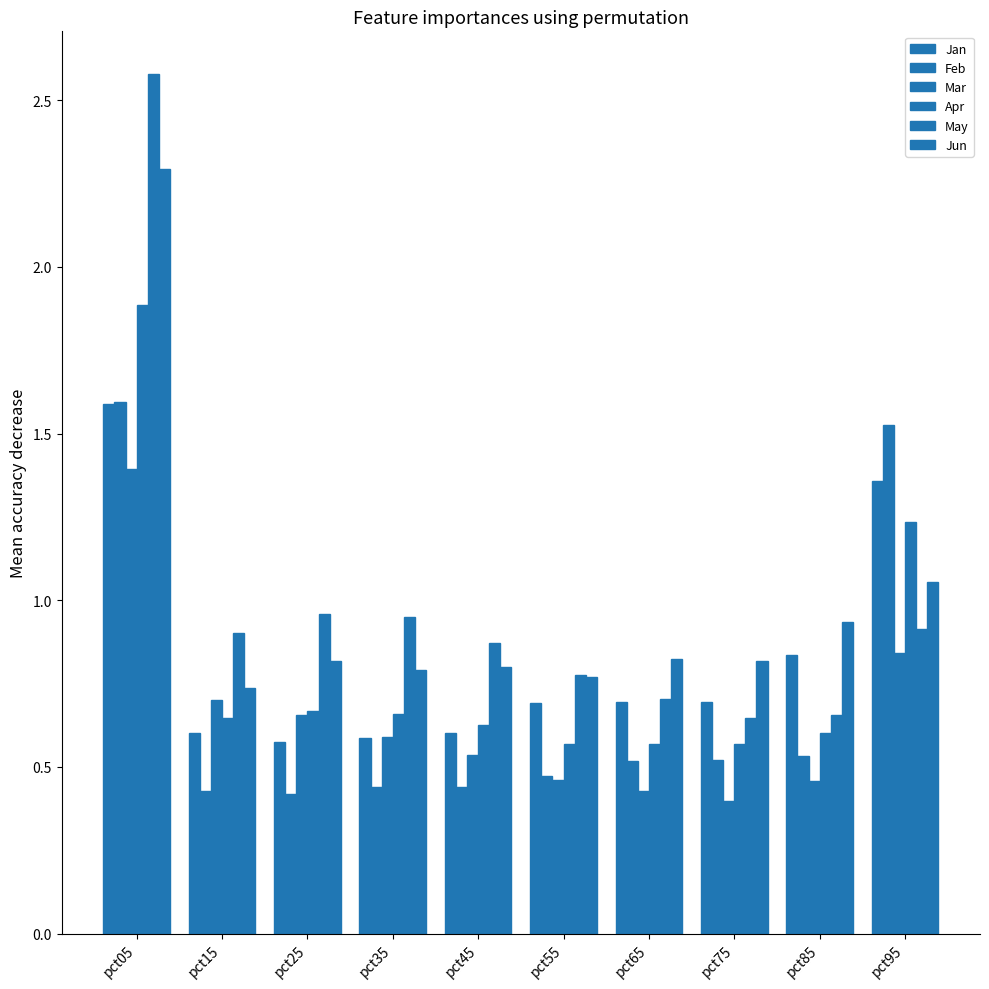

Does the chart contain stacked bars?

No